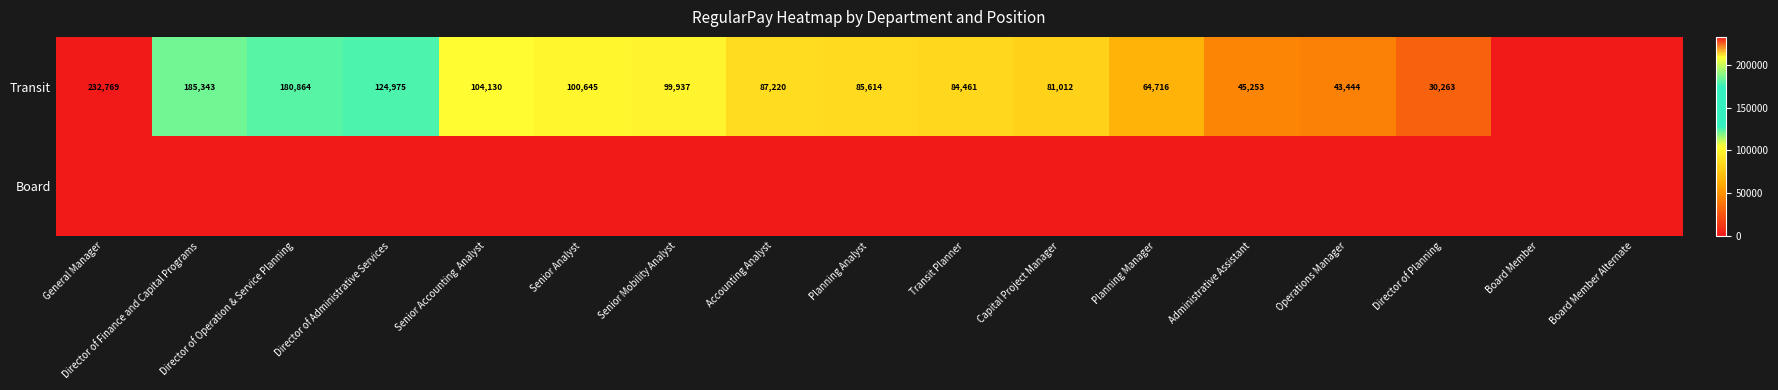

True or false: Transit has a value of 145444 at Transit Planner.

False